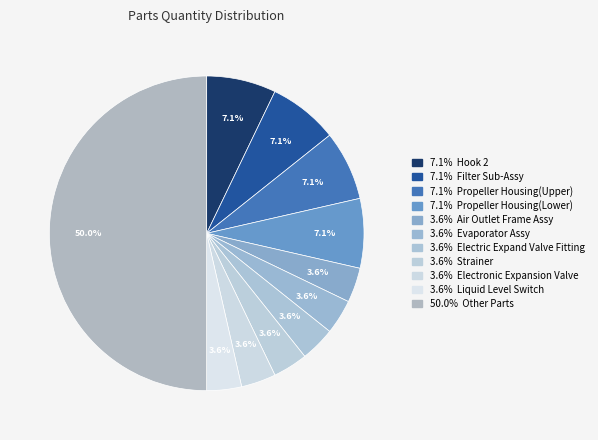

How many slices are in this pie chart?

11